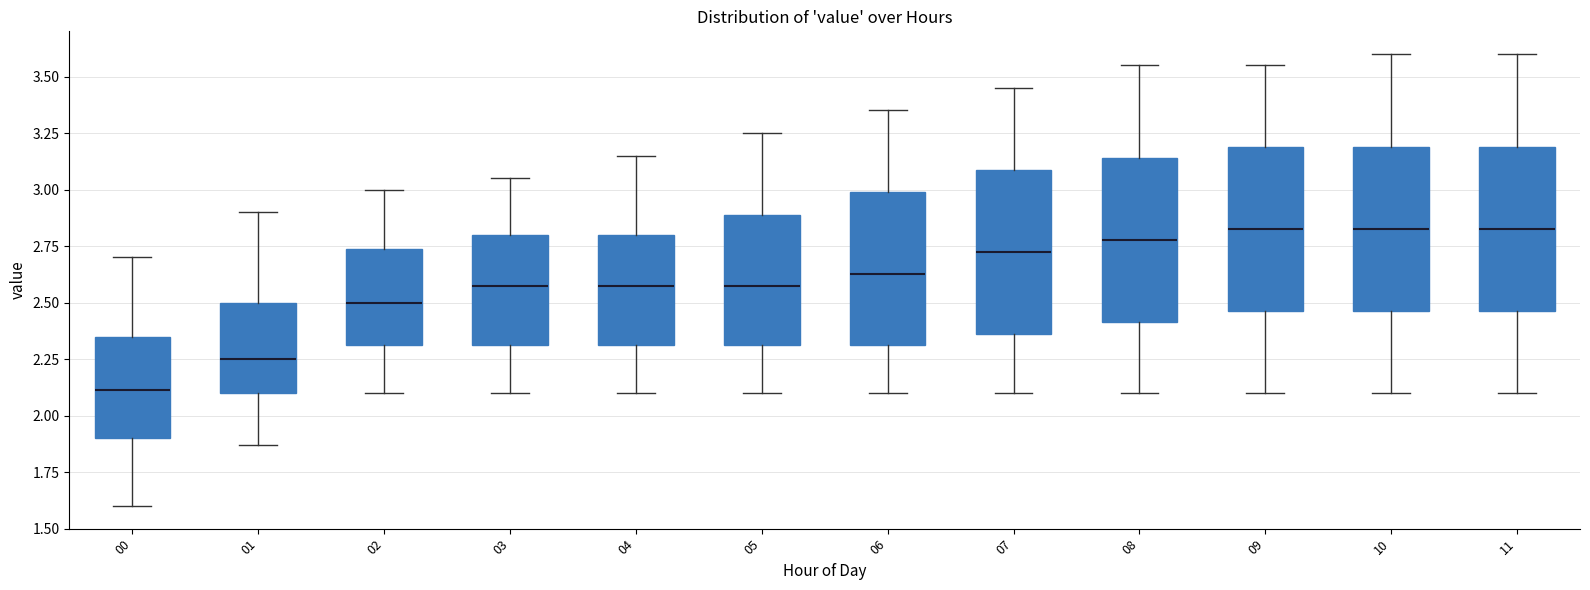

Reading left to right, read every box against the y-axis: the position of its median line, the range the box covers, and the ends of its whiskers. The values are not printed on the chart, so give them approximately, as read against the axis.

00: median 2.10, box 1.90 to 2.35, whiskers 1.60 to 2.70
01: median 2.25, box 2.10 to 2.50, whiskers 1.85 to 2.90
02: median 2.50, box 2.30 to 2.75, whiskers 2.10 to 3.00
03: median 2.60, box 2.30 to 2.80, whiskers 2.10 to 3.05
04: median 2.60, box 2.30 to 2.80, whiskers 2.10 to 3.15
05: median 2.60, box 2.30 to 2.90, whiskers 2.10 to 3.25
06: median 2.65, box 2.30 to 3.00, whiskers 2.10 to 3.35
07: median 2.75, box 2.35 to 3.10, whiskers 2.10 to 3.45
08: median 2.80, box 2.40 to 3.15, whiskers 2.10 to 3.55
09: median 2.85, box 2.45 to 3.20, whiskers 2.10 to 3.55
10: median 2.85, box 2.45 to 3.20, whiskers 2.10 to 3.60
11: median 2.85, box 2.45 to 3.20, whiskers 2.10 to 3.60